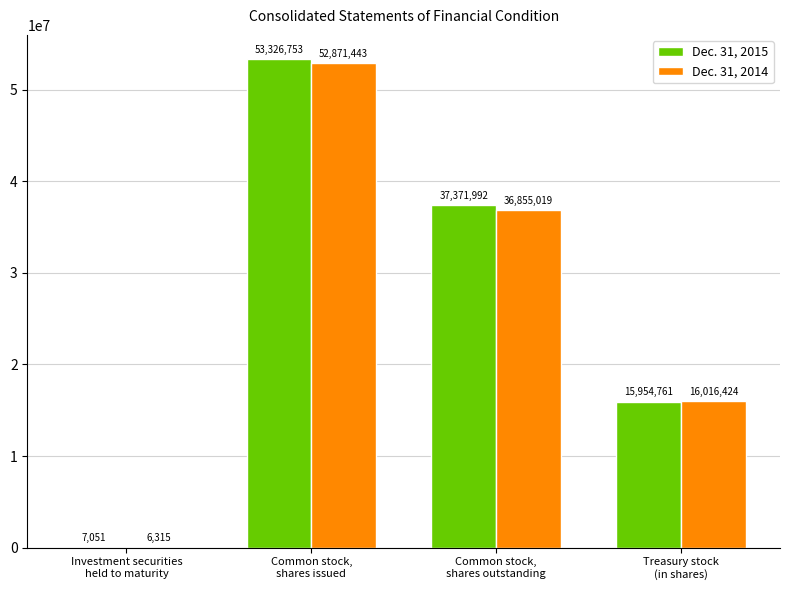

What value does the Dec. 31, 2015 series have at Treasury stock
(in shares), to the nearest 10?

15954760